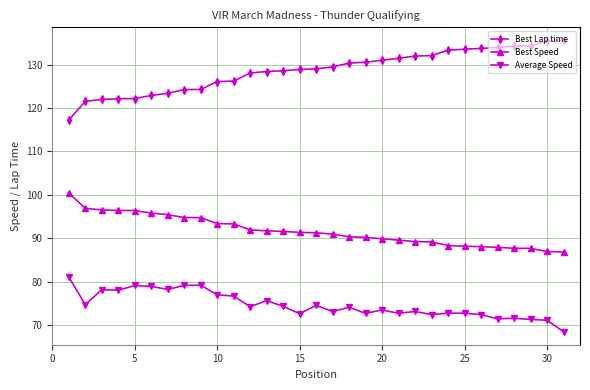

What is the average value of the Average Speed series?

74.6